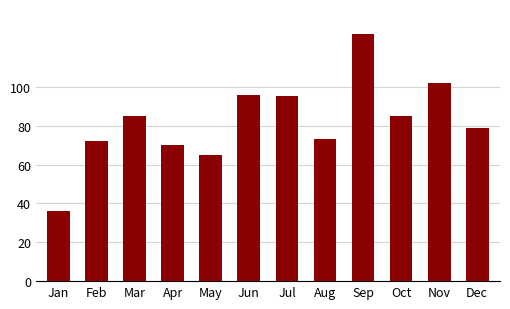

What is the value of the 2nd bar from the left?

72